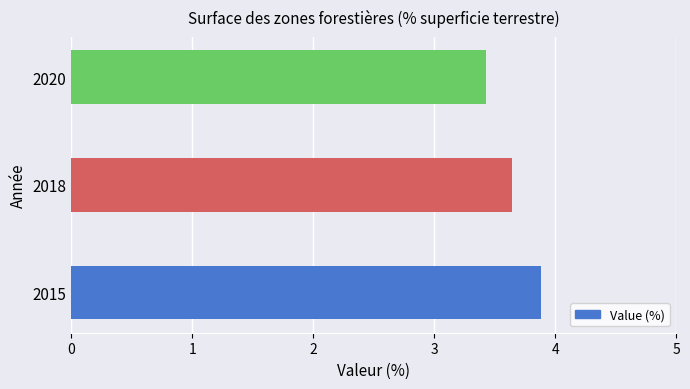

What is the sum of the values at 2020 and 2018?

7.1